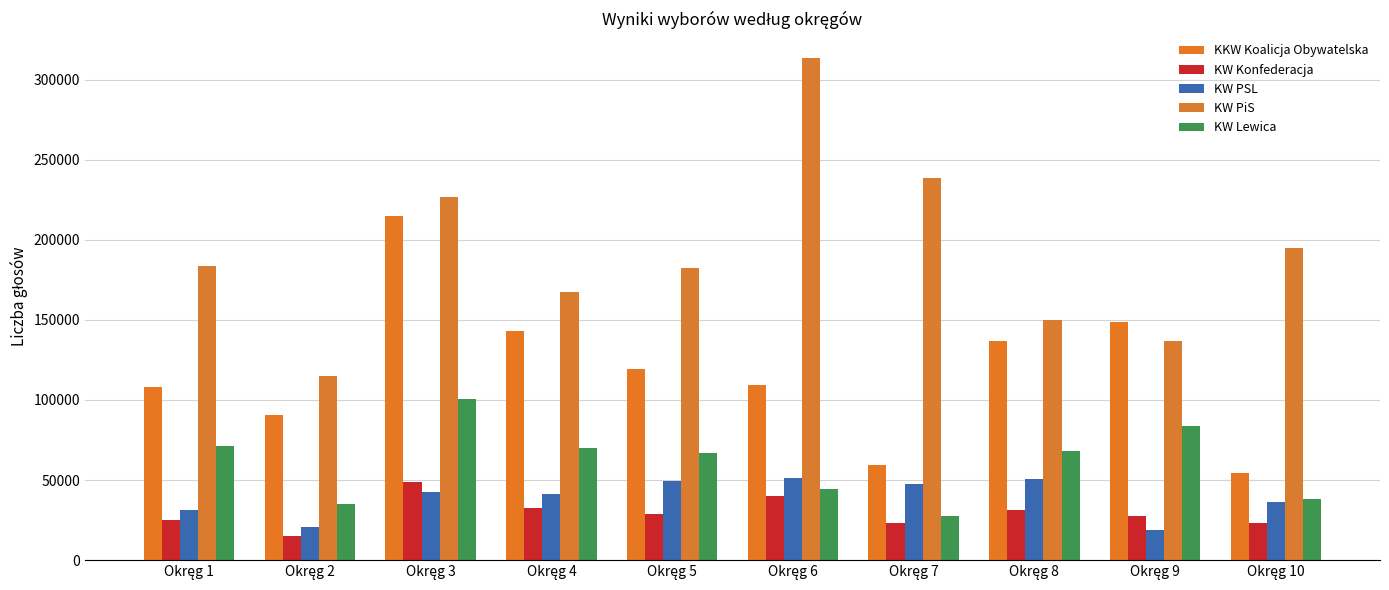

At which label is KW PSL closest to 35151?

Okręg 10